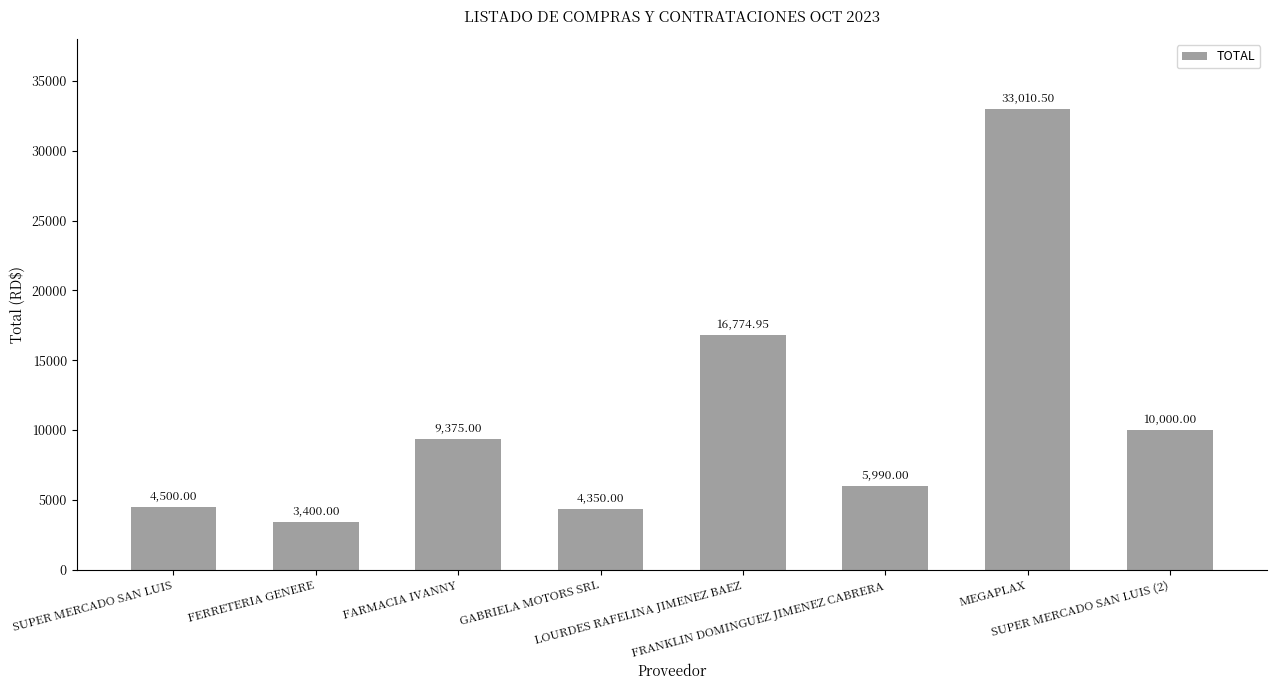

The chart shows a value of 3400.0 at FERRETERIA GENERE. True or false?

True